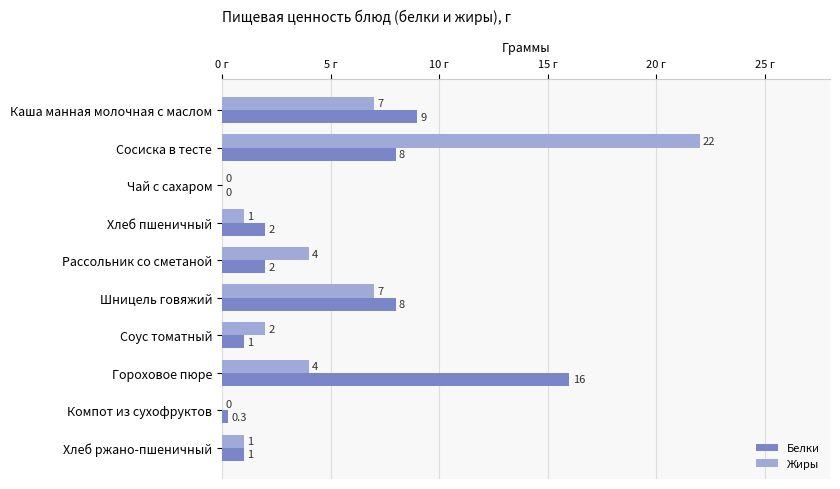

Which series has the largest total across all categories?

Жиры